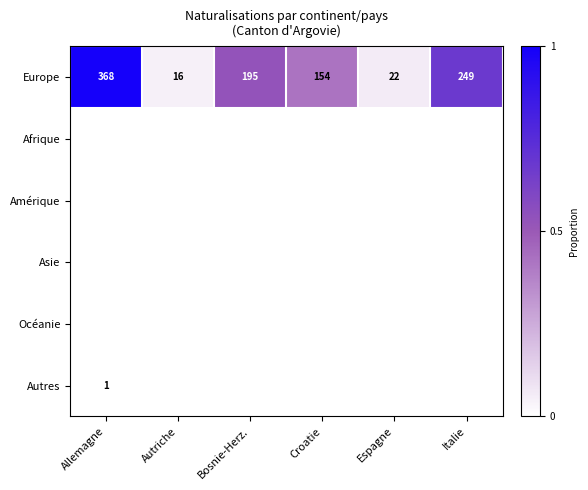

At which label does Europe reach its minimum?

Autriche